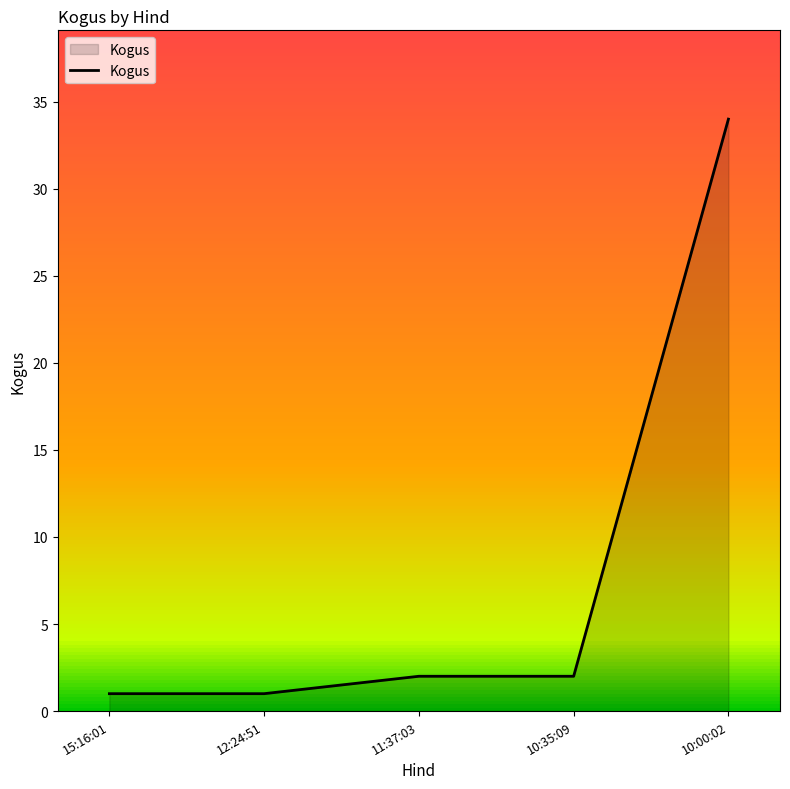

Which category has the highest value across all series?

10:00:02